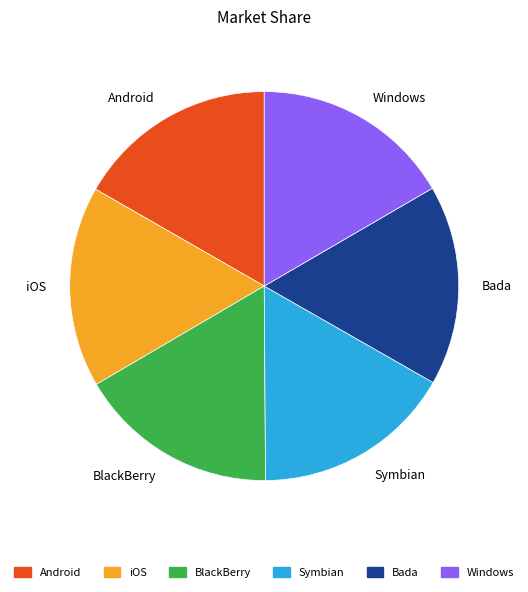

Is the sum of Android and BlackBerry greater than half?

No